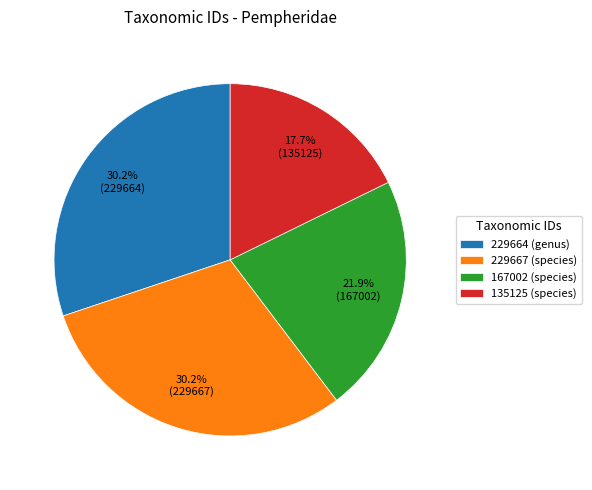

Does any single category account for the majority?

No